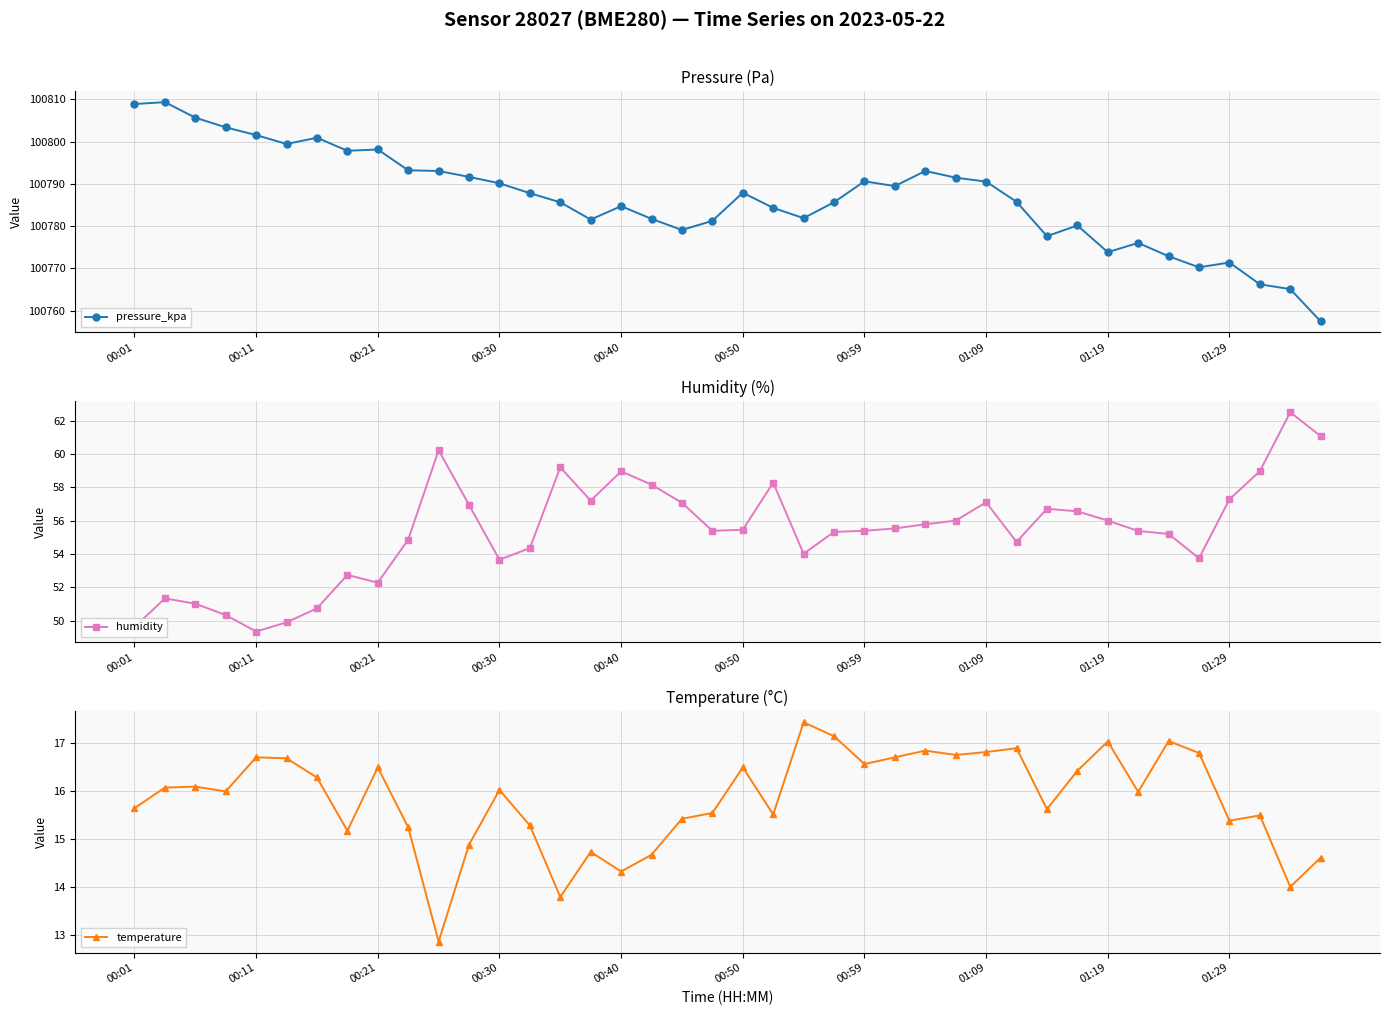

What is the total value across all series at 13?

100857.4